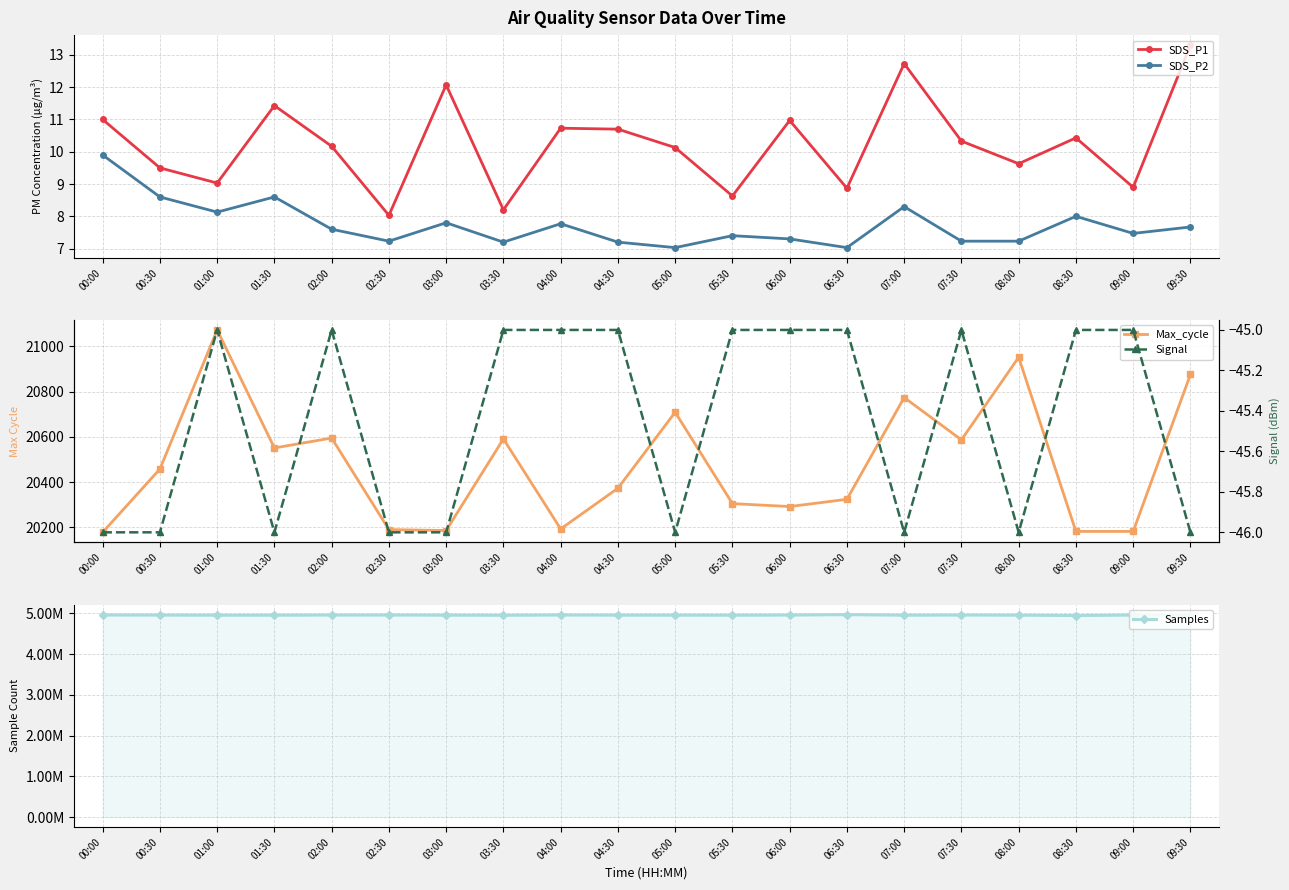

The value of Samples at 09:00 is 4958330.0. True or false?

True